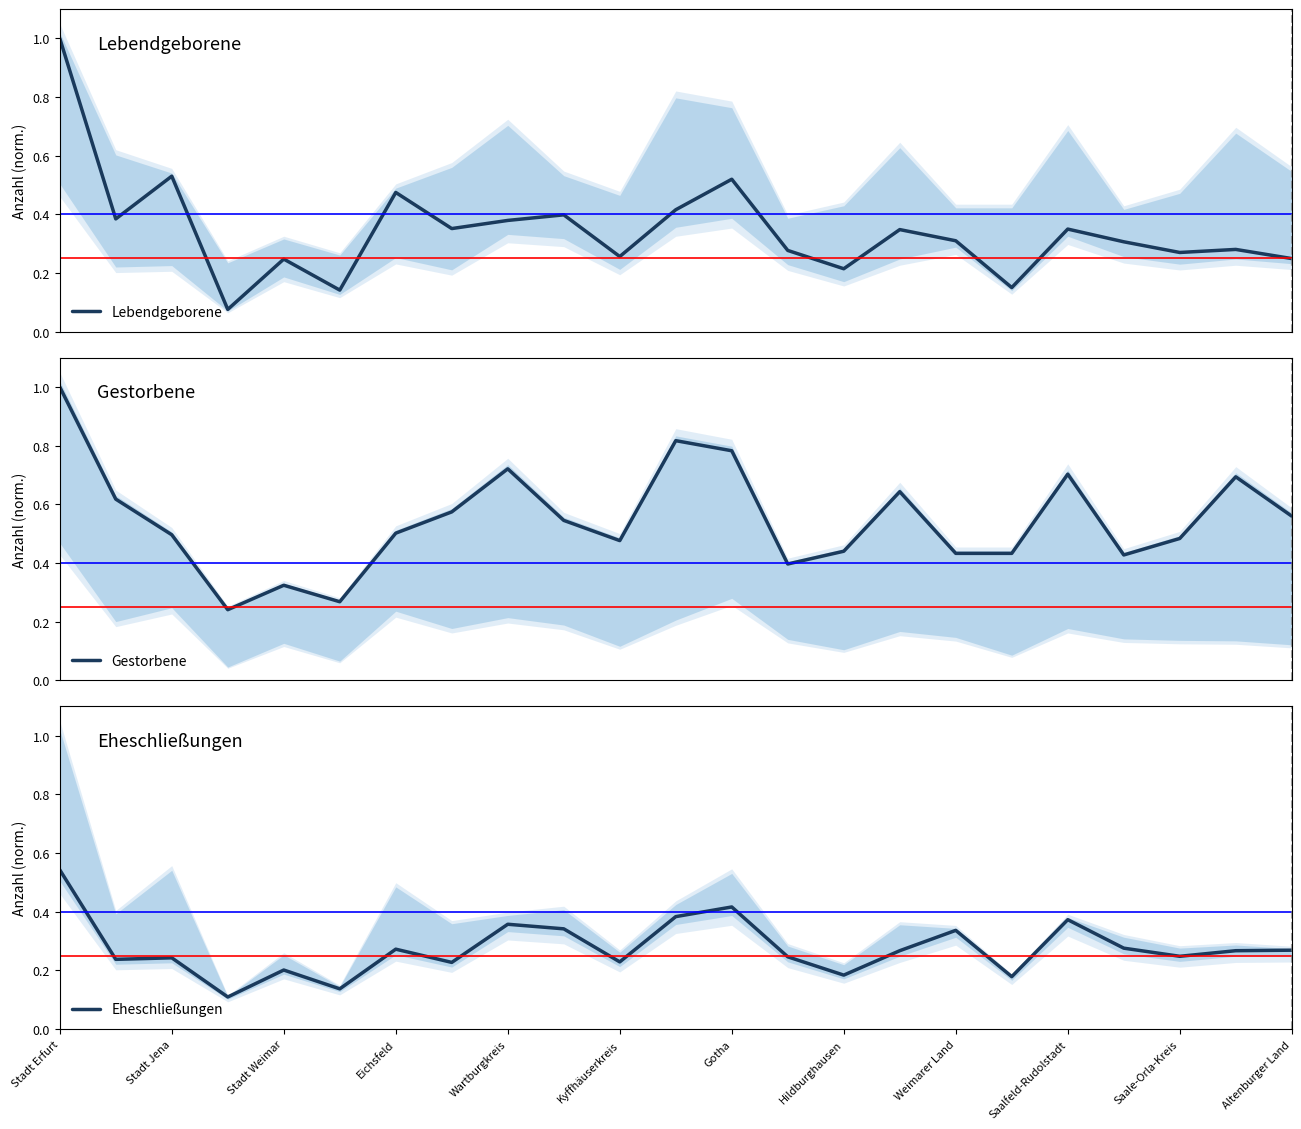

What is the maximum value for Lebendgeborene?

1.0